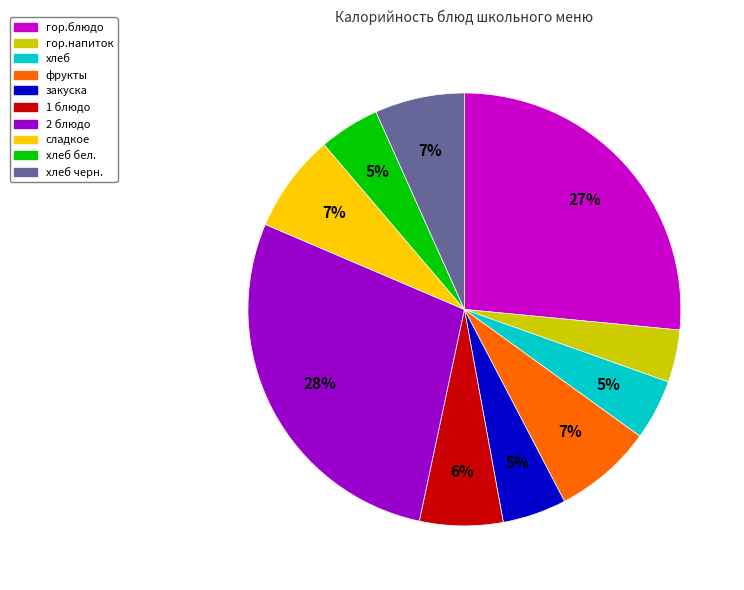

Which category has the biggest portion of the pie?

2 блюдо